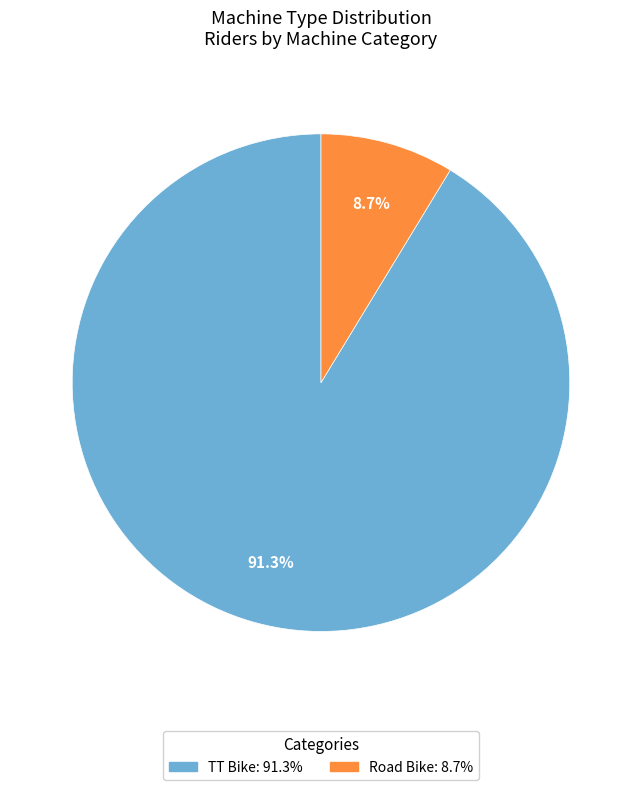

Which slice is the smallest?

Road Bike